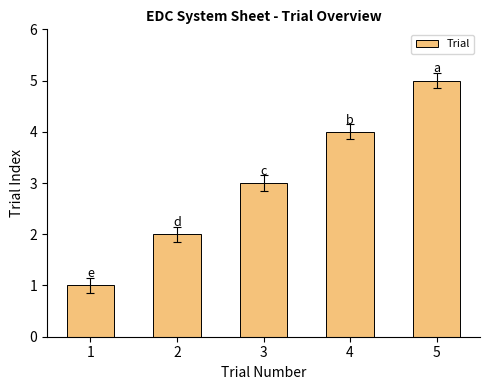

What is the difference between the values at 3 and 1?

2